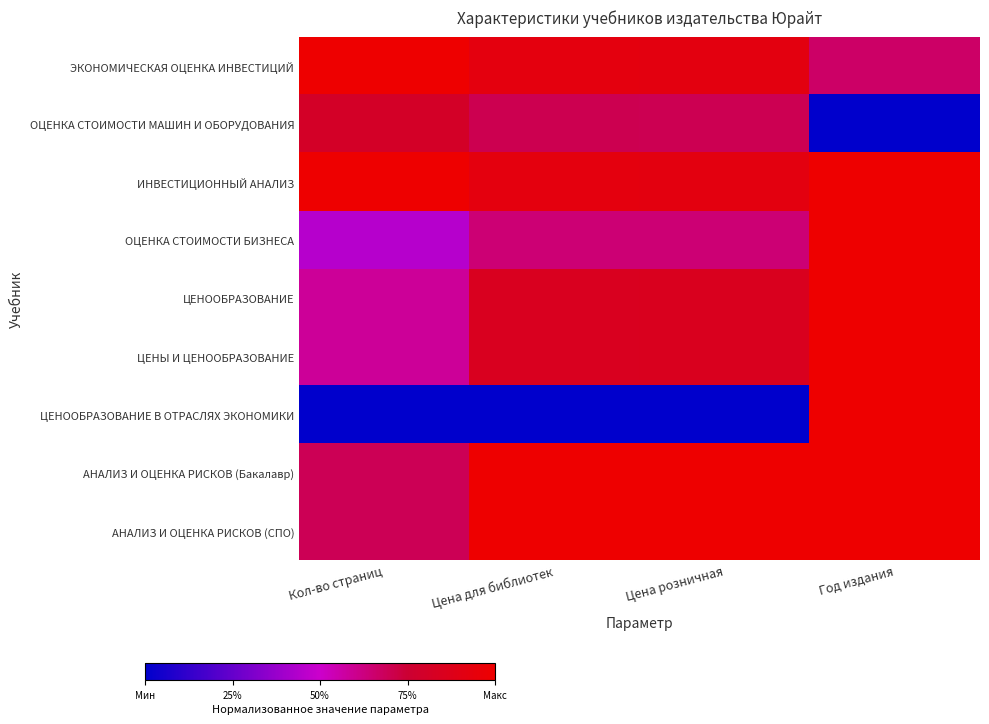

Reading left to right, extract all data points from this chart.

ЭКОНОМИЧЕСКАЯ ОЦЕНКА ИНВЕСТИЦИЙ: Кол-во страниц=1.0	Цена для библиотек=0.9	Цена розничная=0.9	Год издания=0.7
ОЦЕНКА СТОИМОСТИ МАШИН И ОБОРУДОВАНИЯ: Кол-во страниц=0.8	Цена для библиотек=0.7	Цена розничная=0.7	Год издания=0.0
ИНВЕСТИЦИОННЫЙ АНАЛИЗ: Кол-во страниц=1.0	Цена для библиотек=0.9	Цена розничная=0.9	Год издания=1.0
ОЦЕНКА СТОИМОСТИ БИЗНЕСА: Кол-во страниц=0.4	Цена для библиотек=0.6	Цена розничная=0.6	Год издания=1.0
ЦЕНООБРАЗОВАНИЕ: Кол-во страниц=0.6	Цена для библиотек=0.8	Цена розничная=0.8	Год издания=1.0
ЦЕНЫ И ЦЕНООБРАЗОВАНИЕ: Кол-во страниц=0.6	Цена для библиотек=0.8	Цена розничная=0.8	Год издания=1.0
ЦЕНООБРАЗОВАНИЕ В ОТРАСЛЯХ ЭКОНОМИКИ: Кол-во страниц=0.0	Цена для библиотек=0.0	Цена розничная=0.0	Год издания=1.0
АНАЛИЗ И ОЦЕНКА РИСКОВ (Бакалавр): Кол-во страниц=0.7	Цена для библиотек=1.0	Цена розничная=1.0	Год издания=1.0
АНАЛИЗ И ОЦЕНКА РИСКОВ (СПО): Кол-во страниц=0.7	Цена для библиотек=1.0	Цена розничная=1.0	Год издания=1.0